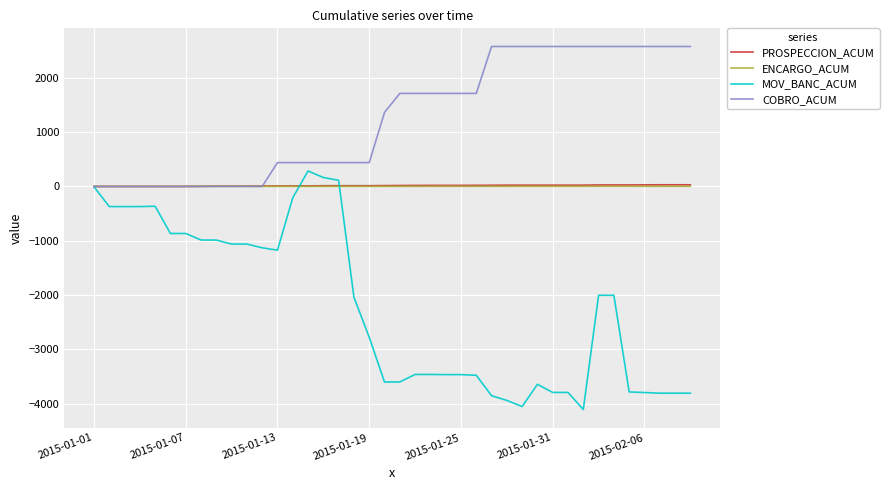

Which series has the widest spread of values?

MOV_BANC_ACUM